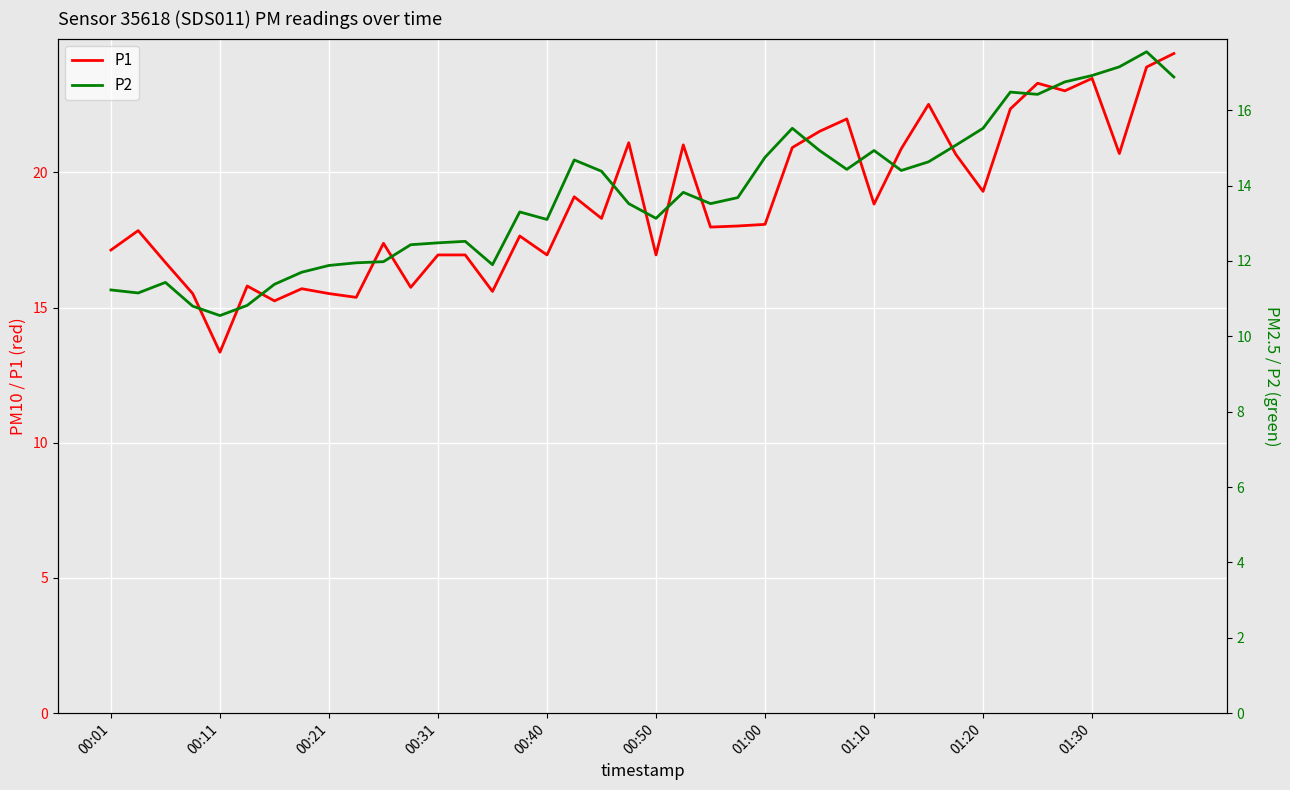

True or false: P1 has a value of 15.5 at 00:21.

True